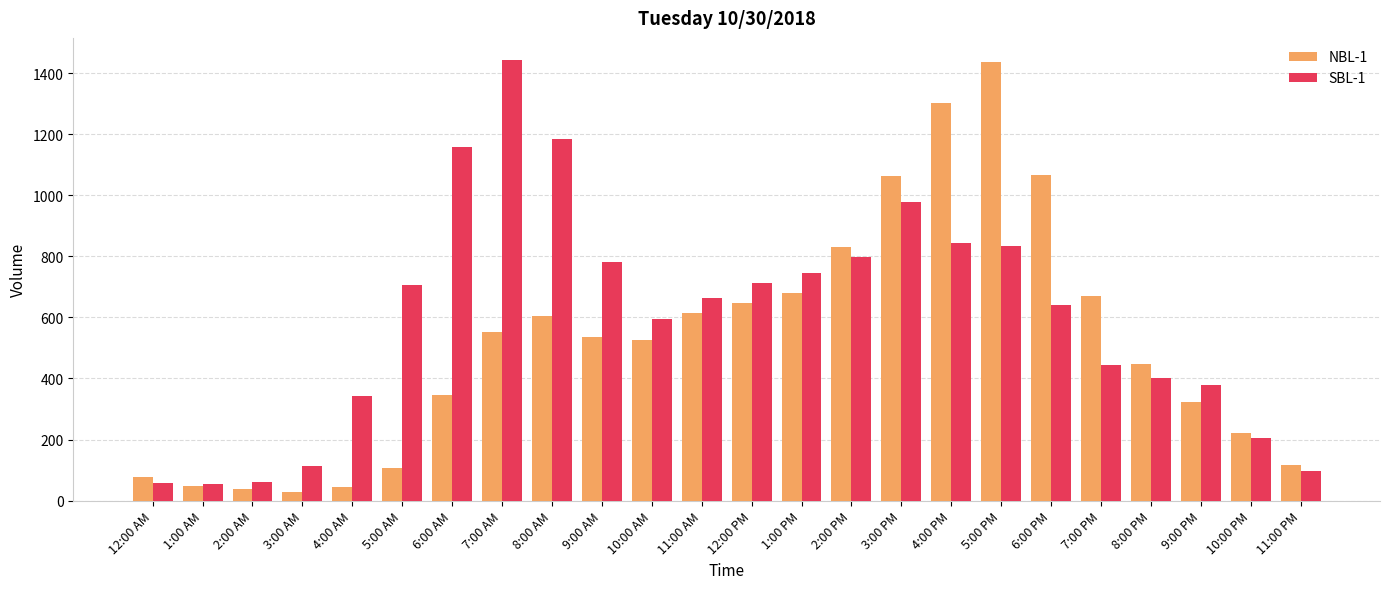

At which label does NBL-1 reach its peak?

5:00 PM